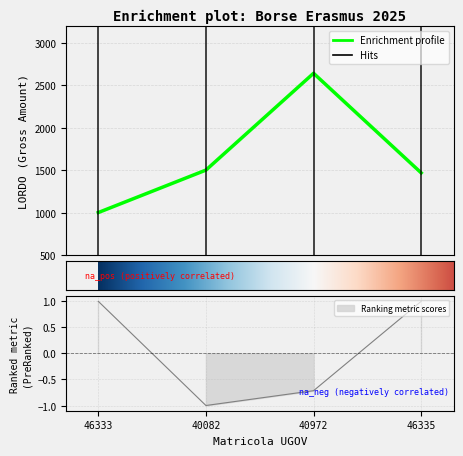

How many values exceed 1500?

1